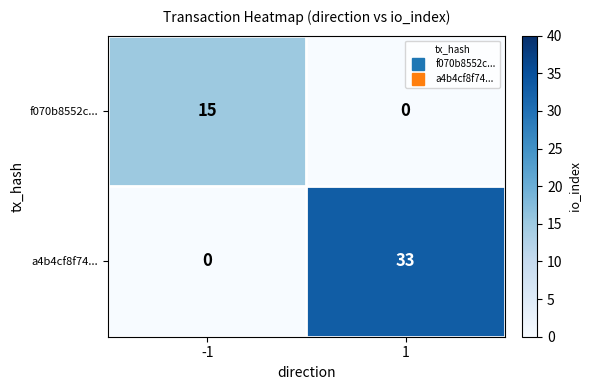

What is the total value across all series at -1?

15